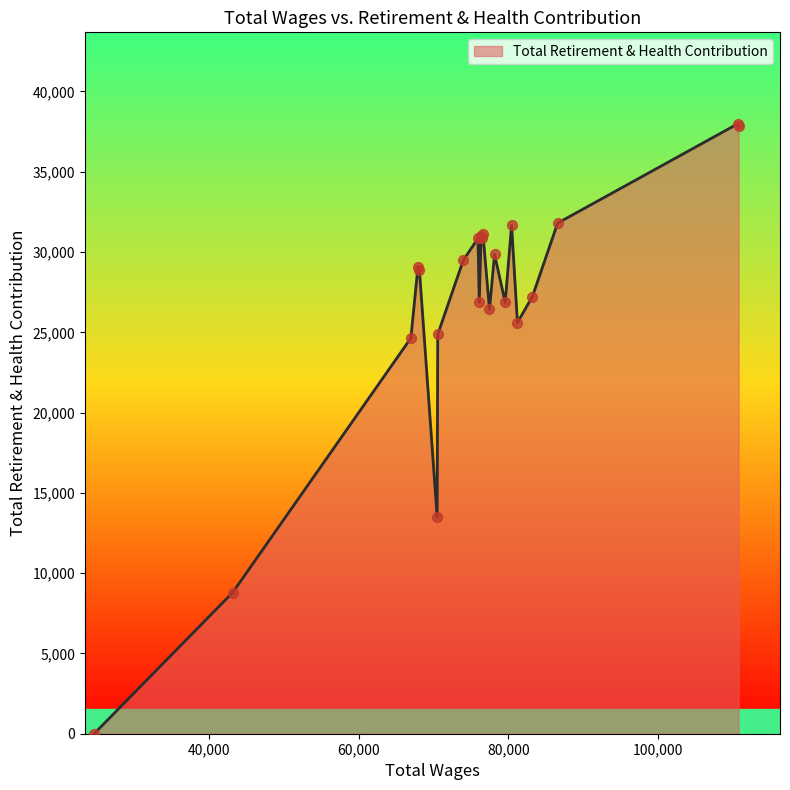

What is the difference between the maximum and minimum values?

37986